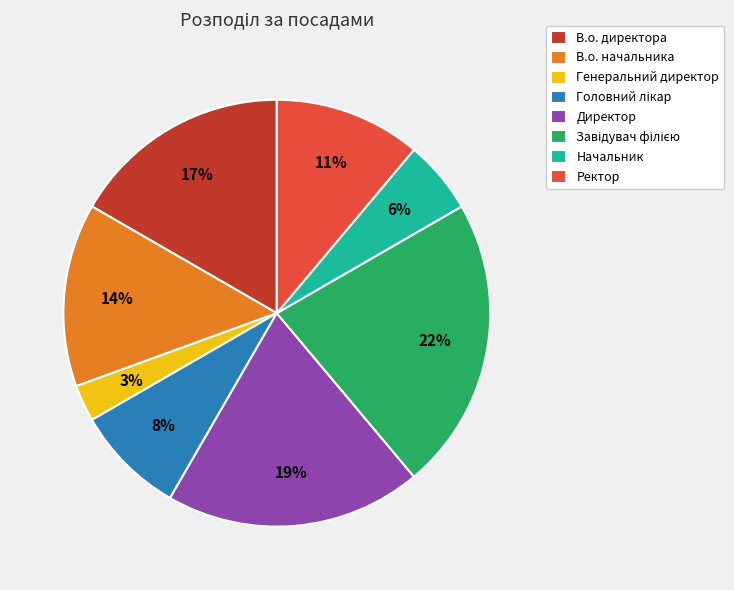

Is there any slice that represents more than half of the pie?

No